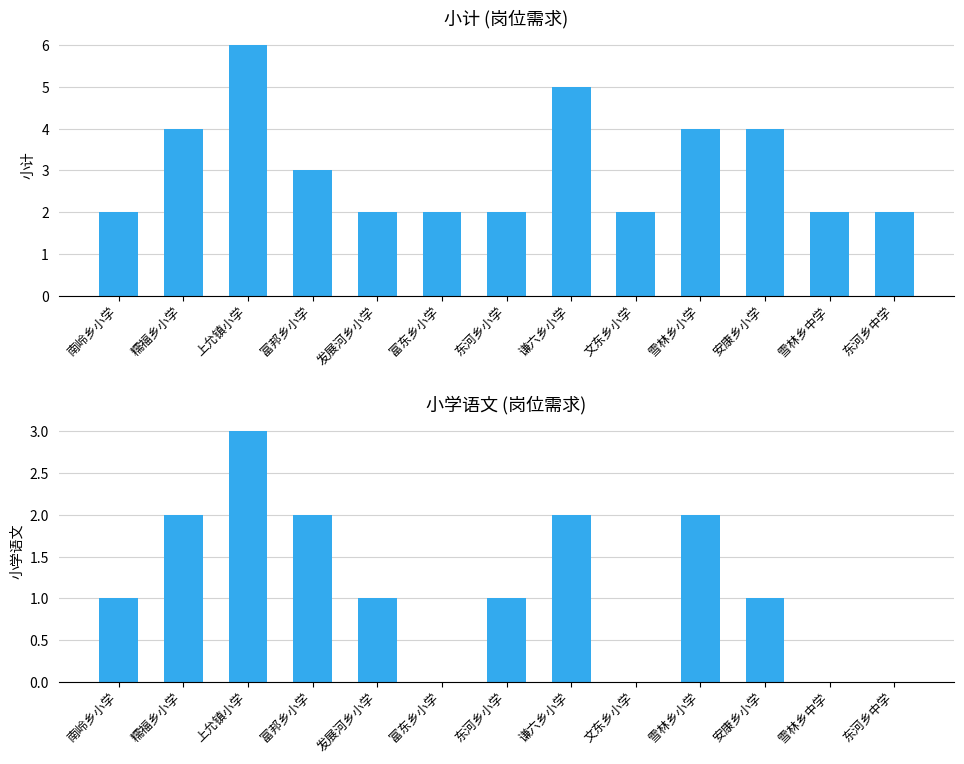

What position from the right is 文东乡小学?

5